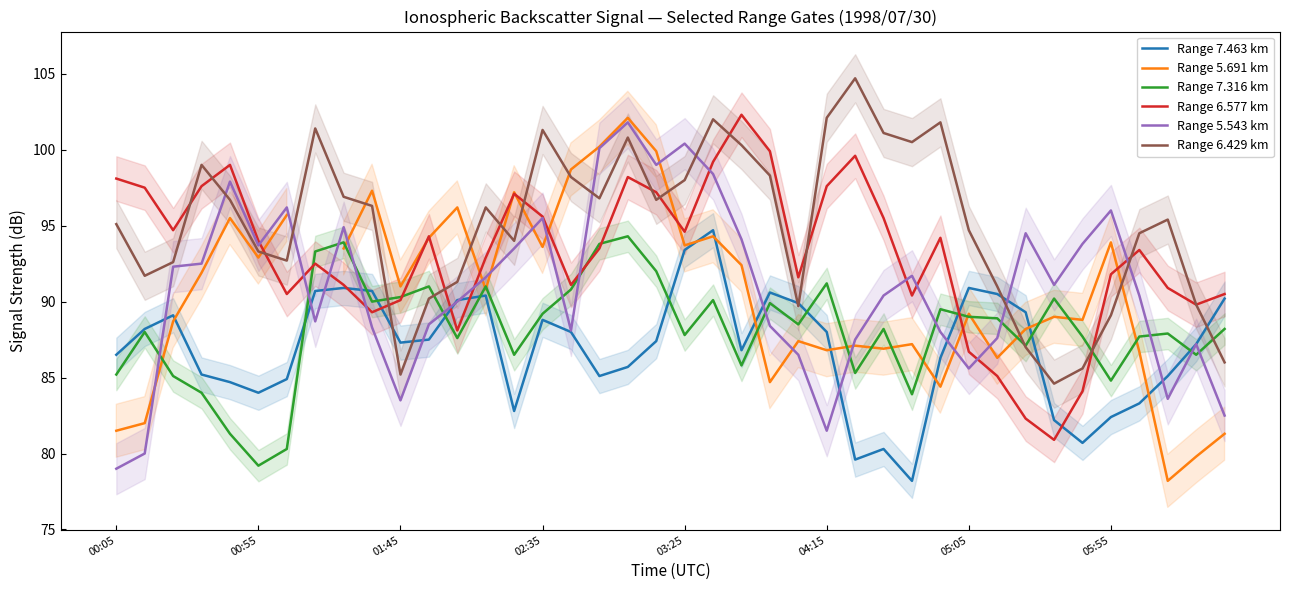

How many lines are shown in the chart?

6